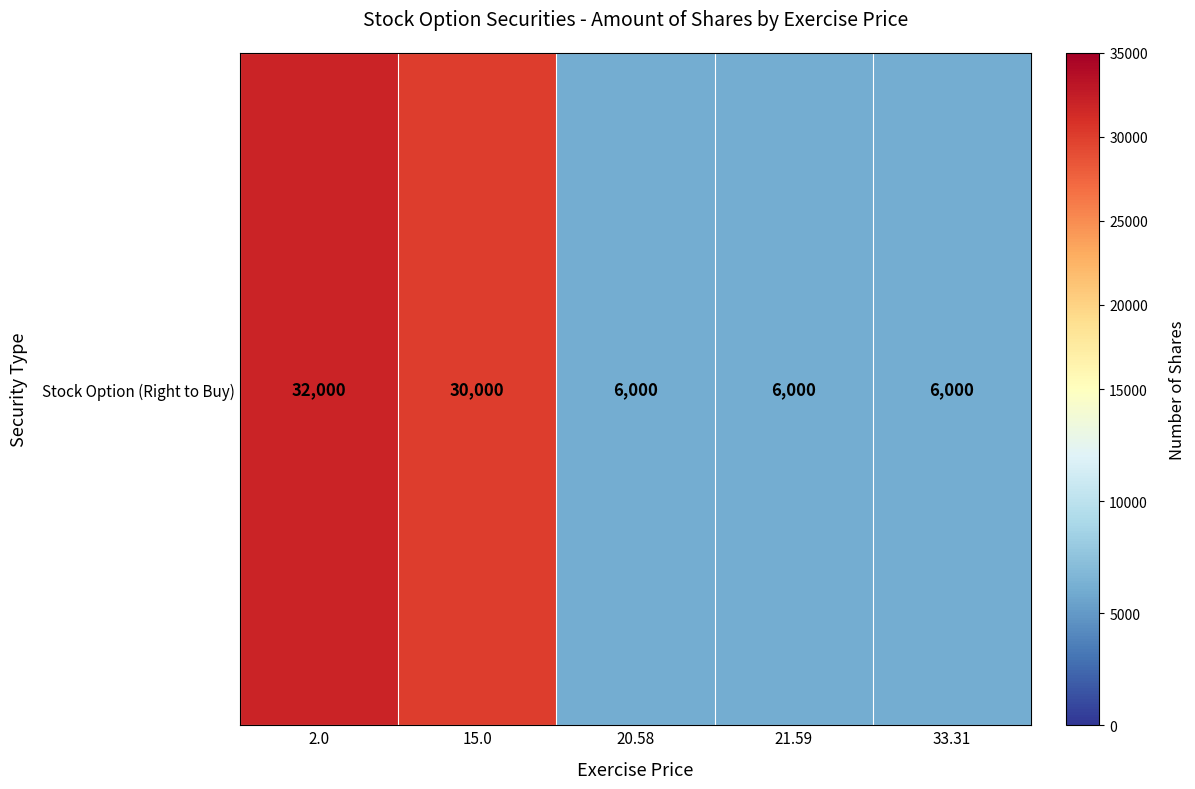

Rank the categories by value from lowest to highest.

20.58, 21.59, 33.31, 15.0, 2.0